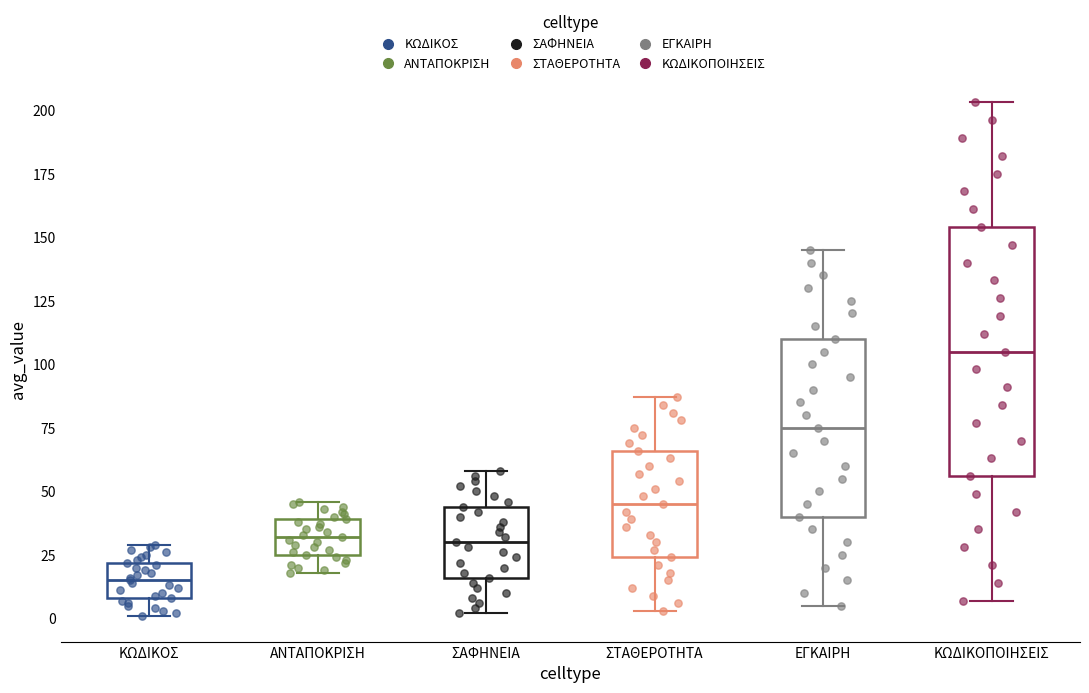

Comparing the boxes themselves (not the whiskers), which one is the tallest?

ΚΩΔΙΚΟΠΟΙΗΣΕΙΣ